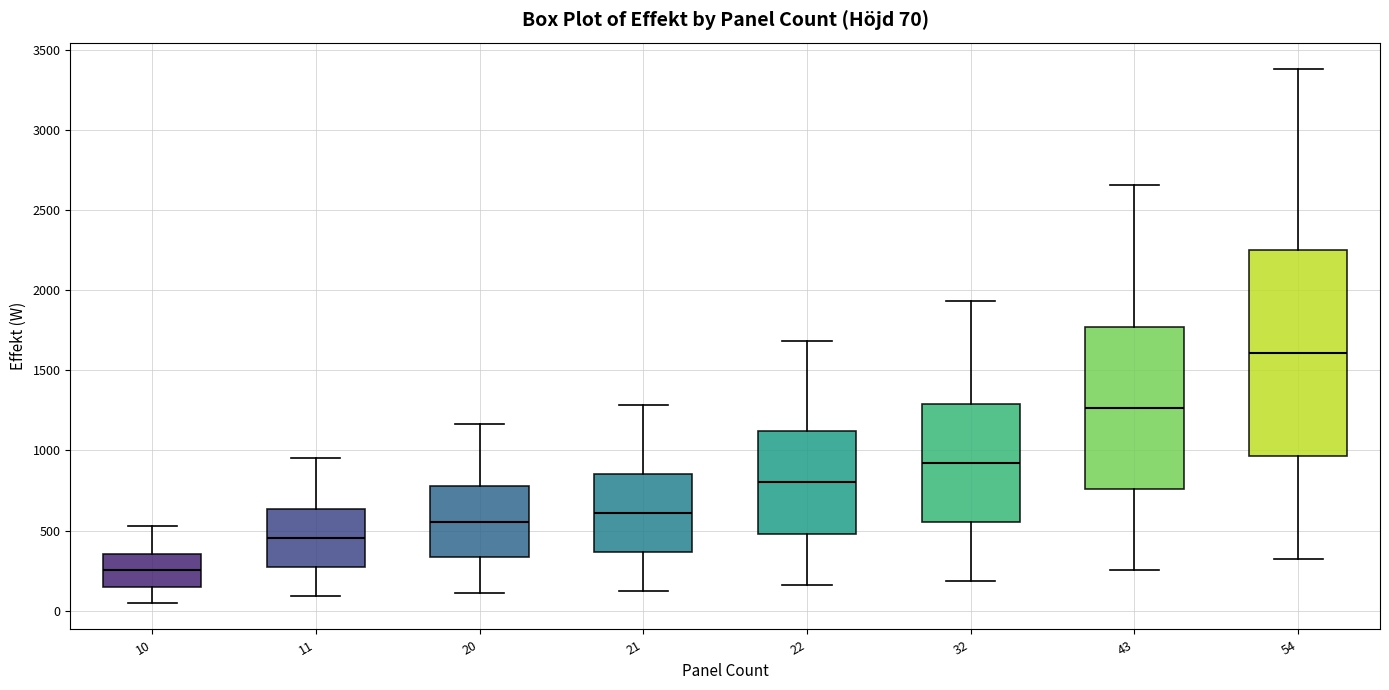

Which box has the highest median line?

54